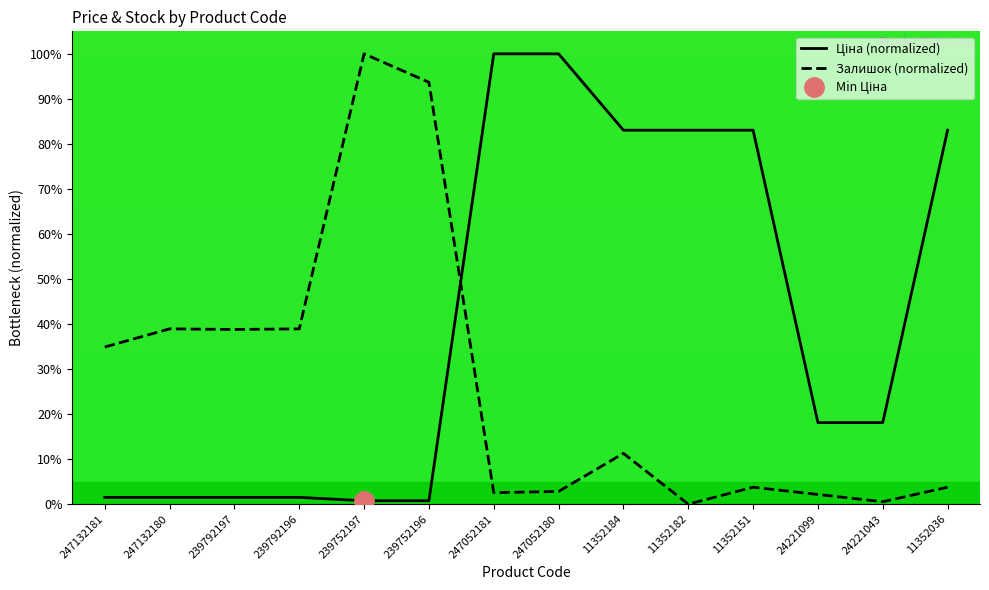

At which label is Залишок closest to 50?

247132180